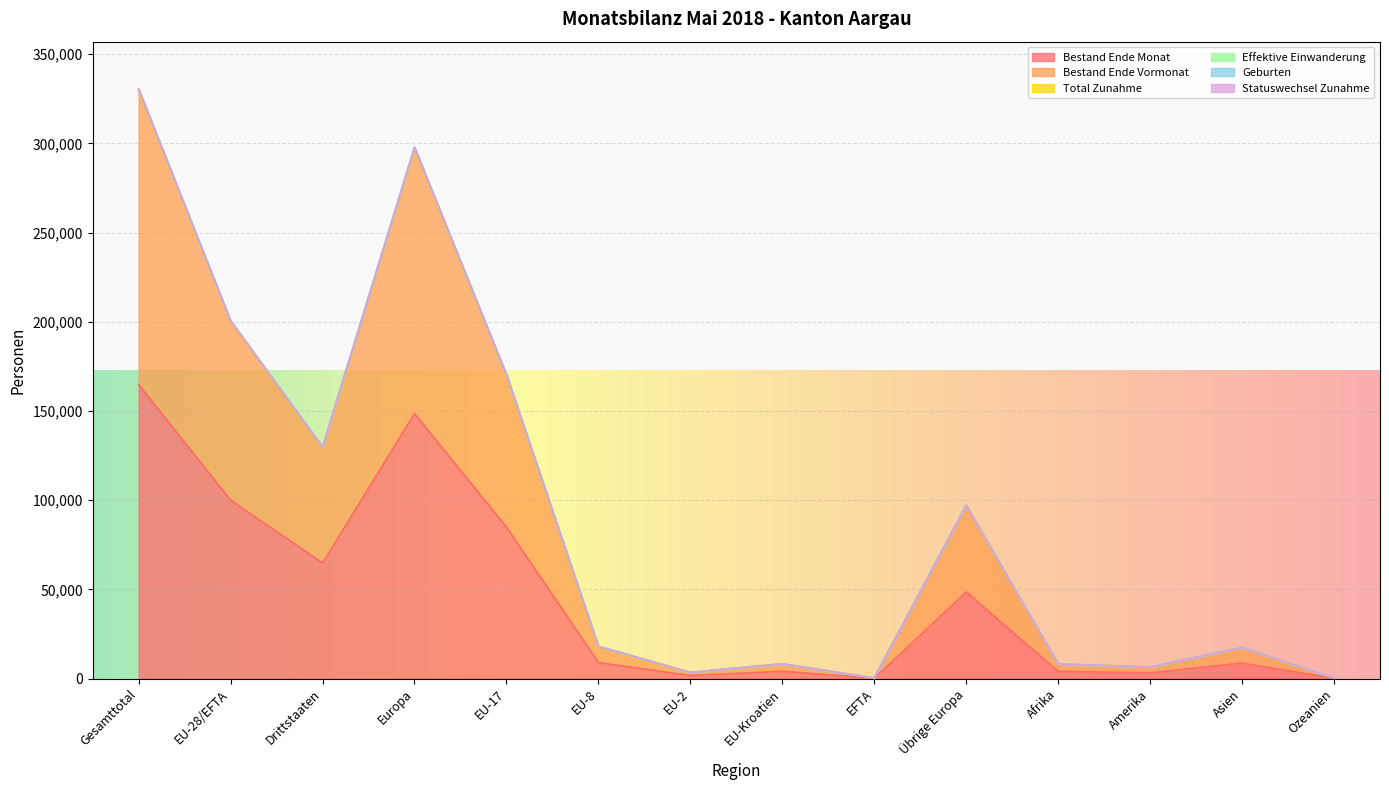

True or false: Geburten and Bestand Ende Vormonat intersect in this chart.

False